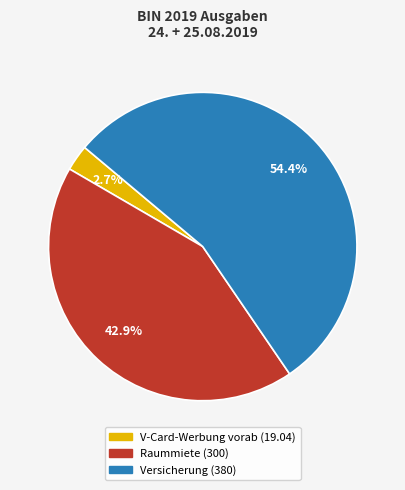

What percentage is the V-Card-Werbung vorab slice, to the nearest percent?

3%